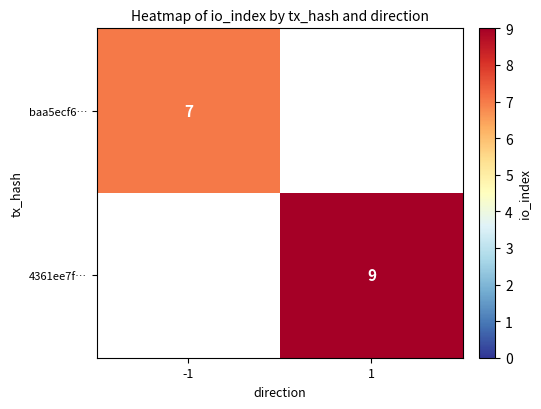

Is the value of baa5ecf6… at -1 greater than the value of 4361ee7f… at 1?

No